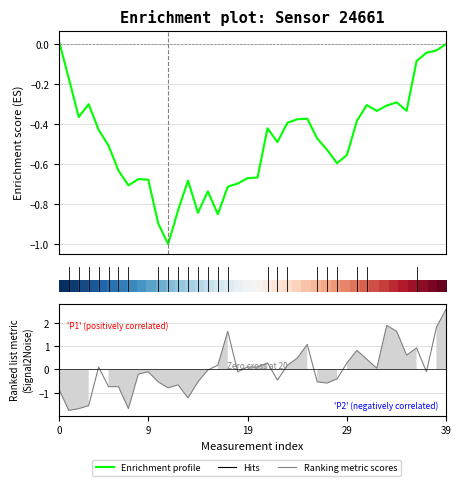

Which series ends up on top after the final intersection of Ranking metric scores and Enrichment profile?

Ranking metric scores